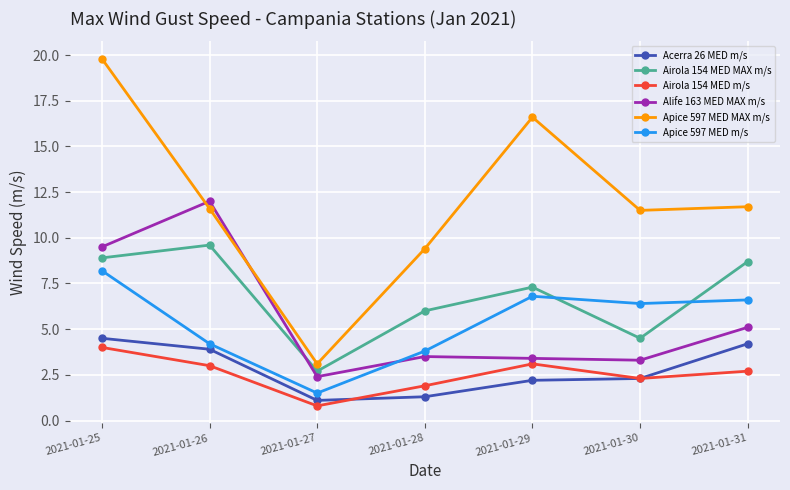

How many intersections are there between Alife 163 MED MAX m/s and Airola 154 MED MAX m/s?

1